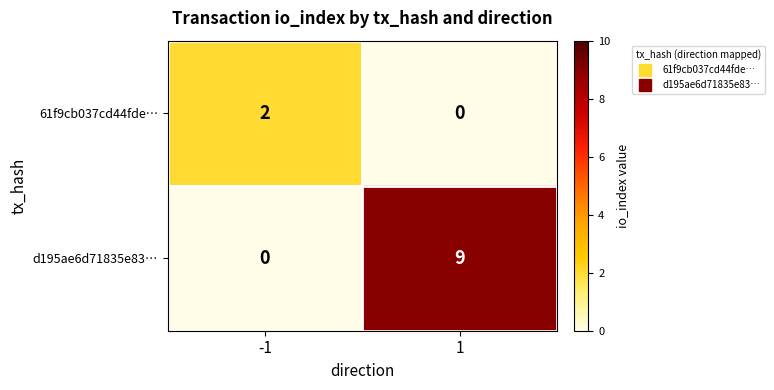

Which series has the widest spread of values?

d195ae6d71835e83…